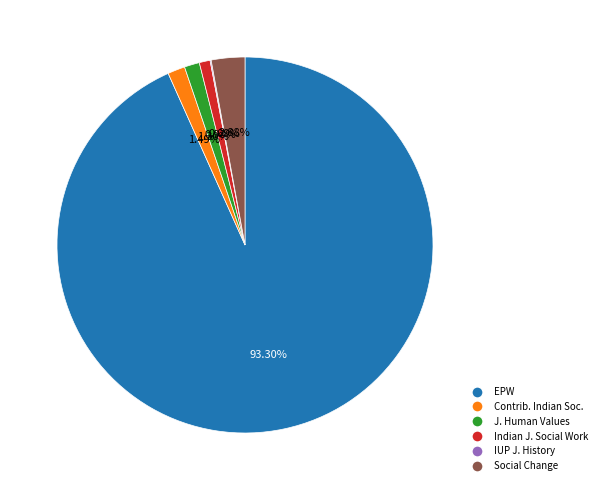

To the nearest percent, what is the difference between the largest and smallest slice percentages?

93%